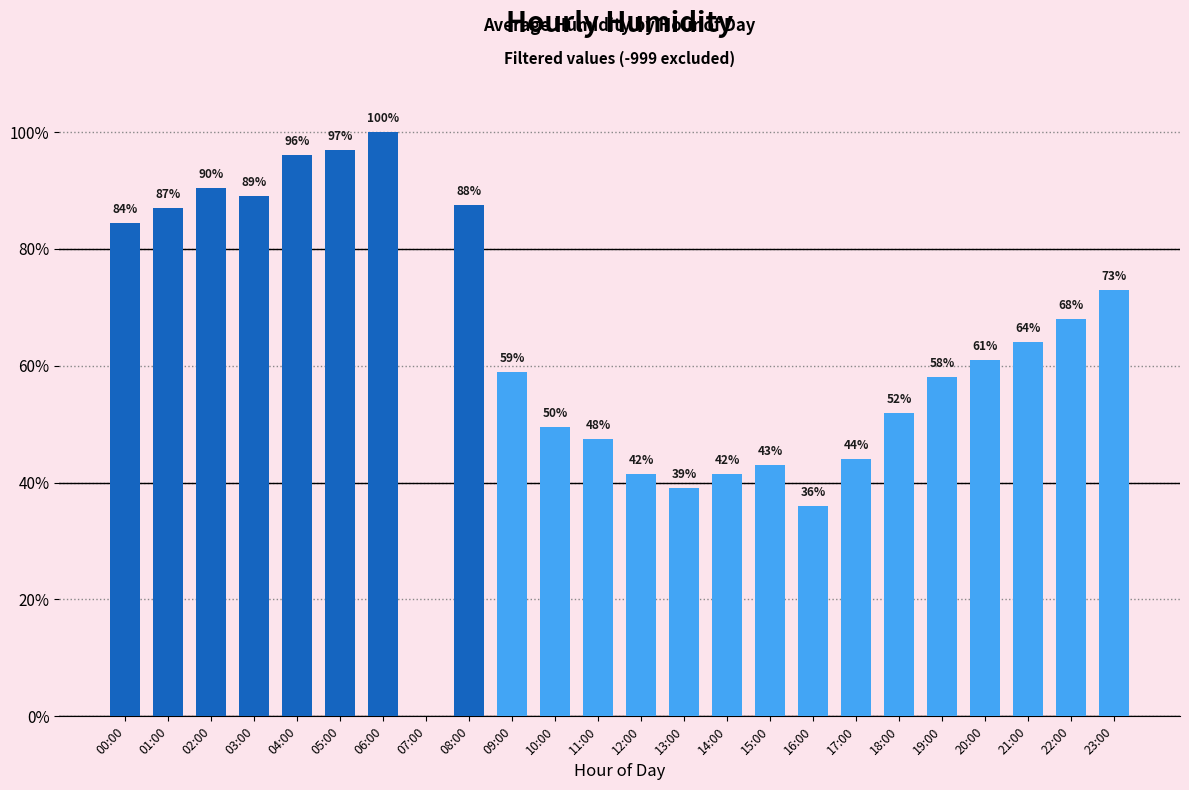

Where is the data nearest to the value 50?

10:00